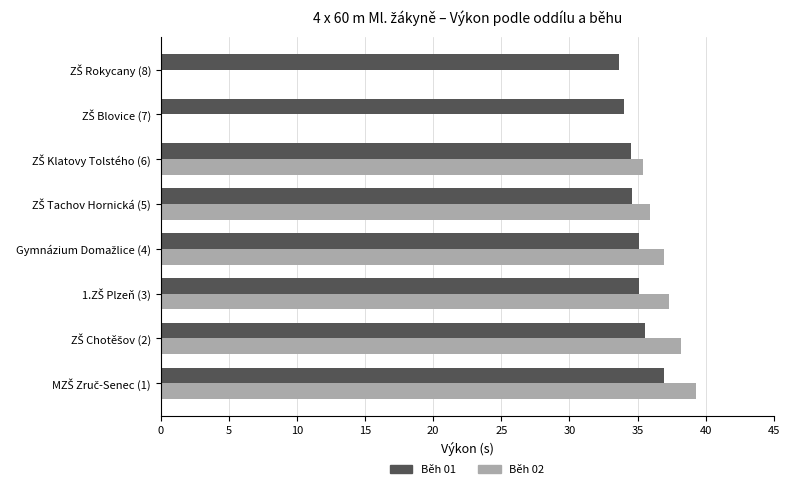

Which series has the widest spread of values?

Běh 02